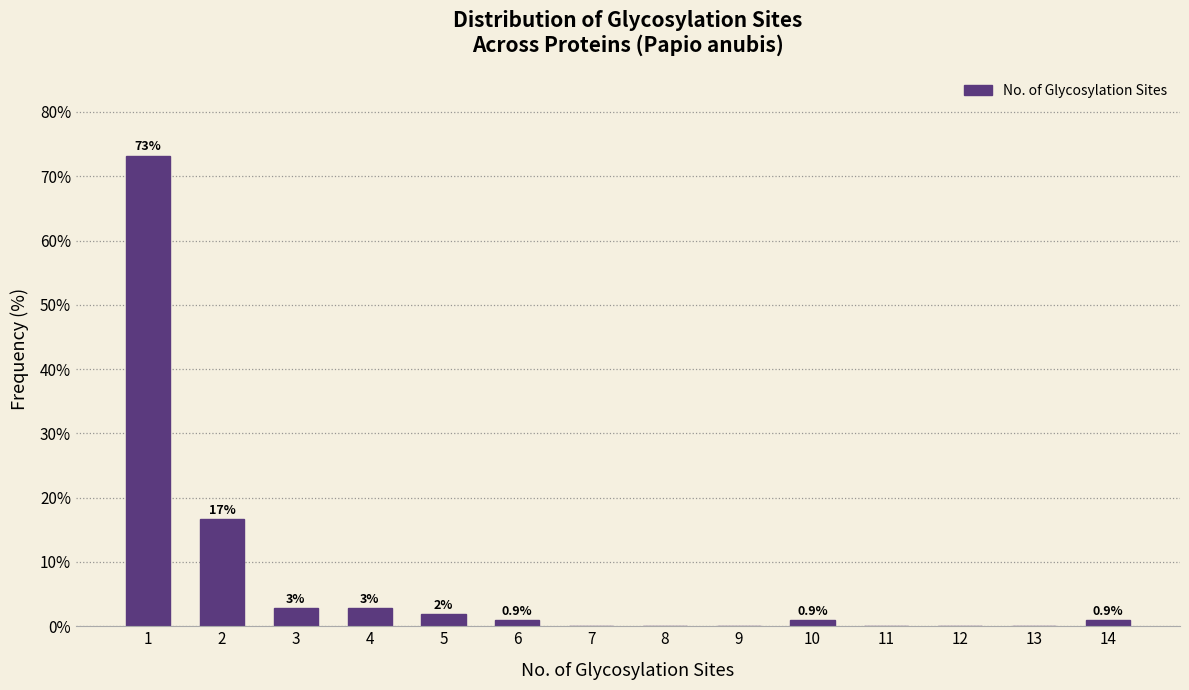

Between 10 and 9, which is larger?

10